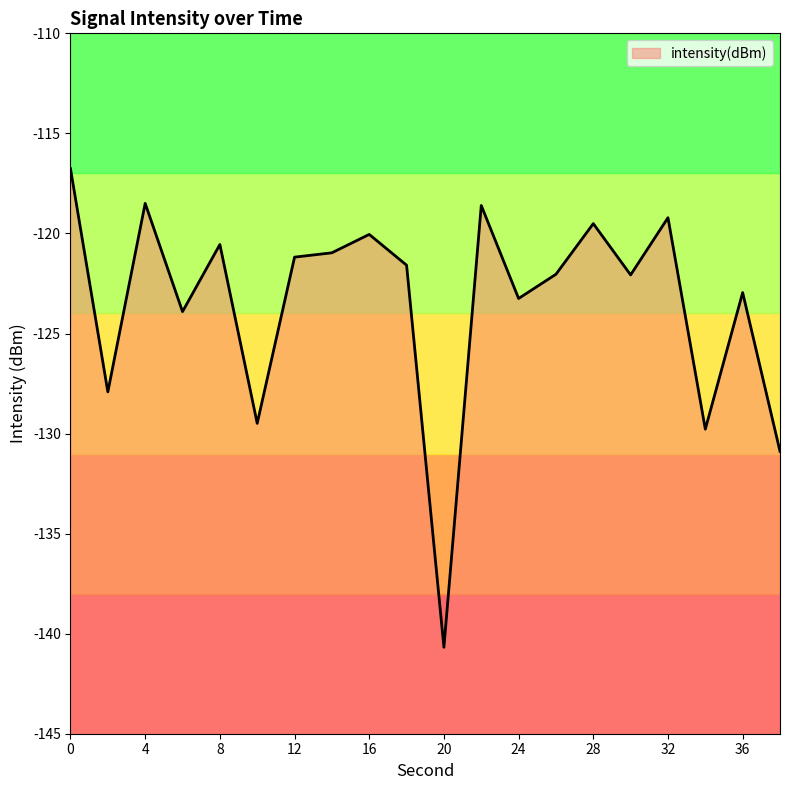

Rank the categories by value from lowest to highest.

20, 38, 34, 10, 2, 6, 24, 36, 30, 26, 18, 12, 14, 8, 16, 28, 32, 22, 4, 0